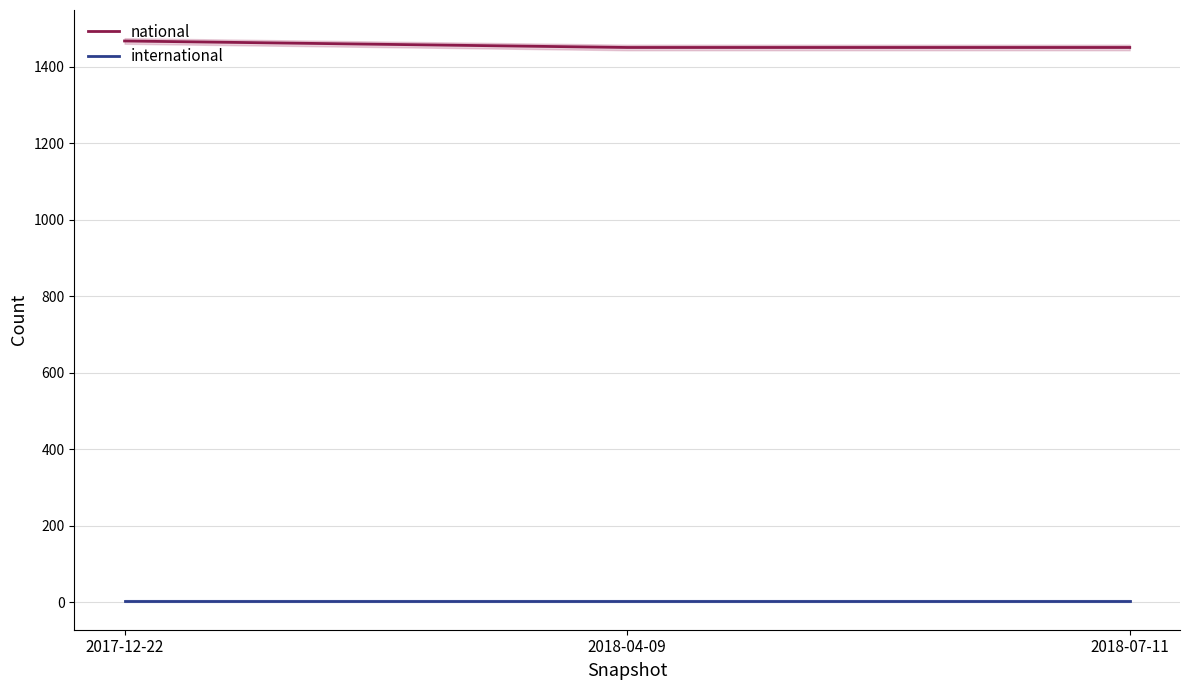

List the series in order of their overall mean, lowest first.

international, national